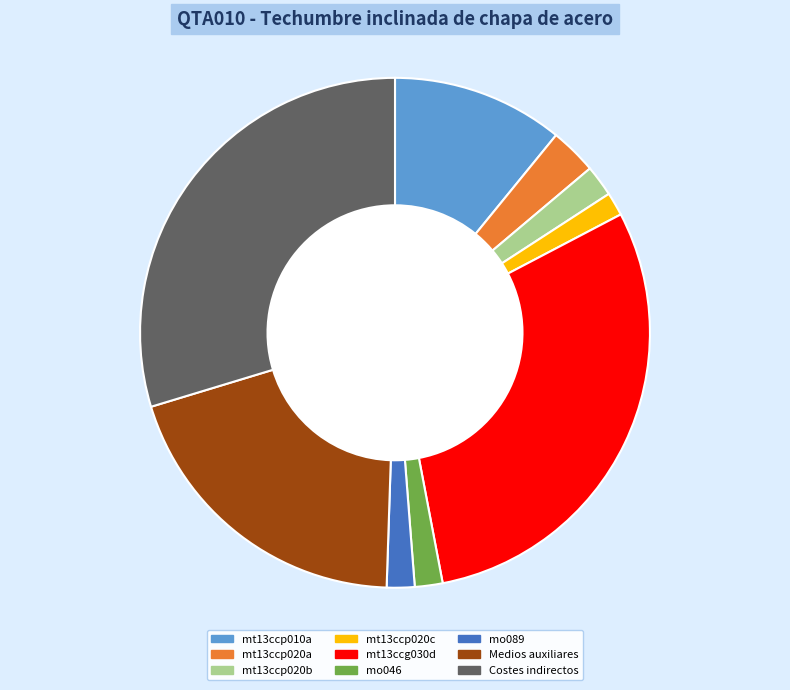

The mo089 slice represents 2% of the pie. True or false?

True